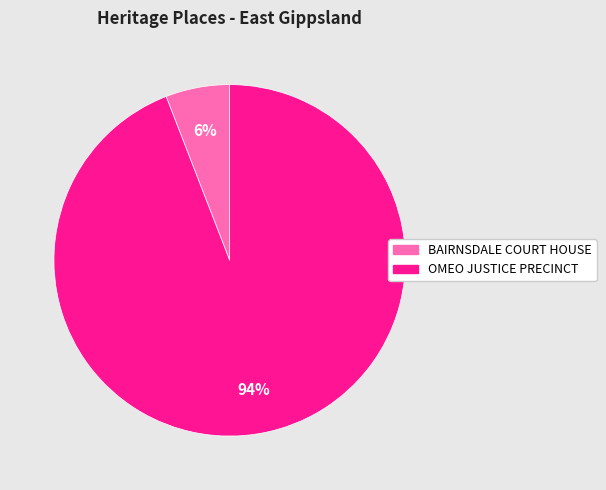

Which category has the biggest portion of the pie?

OMEO JUSTICE PRECINCT